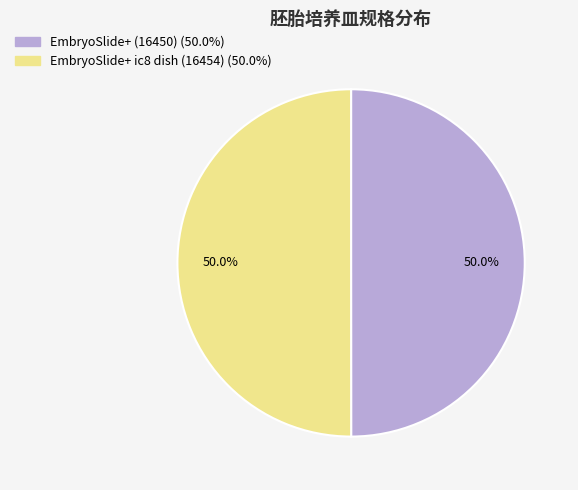

Count the number of slices in the pie.

2